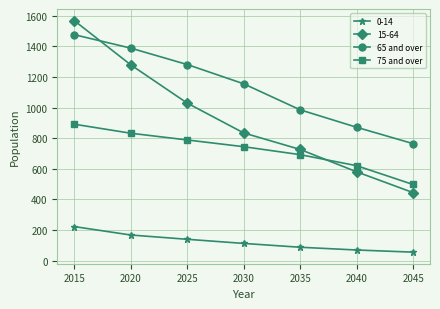

Which series has the widest spread of values?

15-64